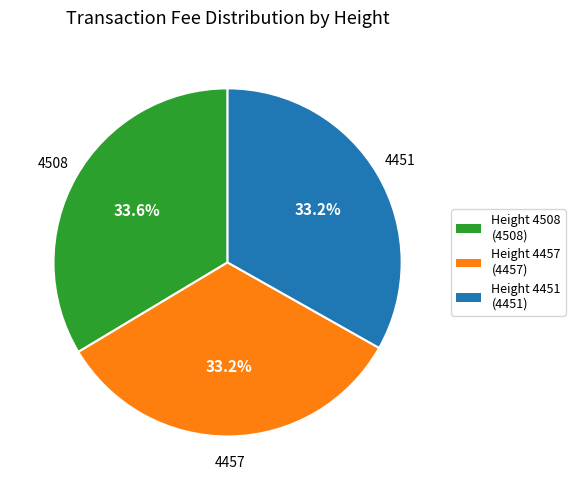

Is there any slice that represents more than half of the pie?

No